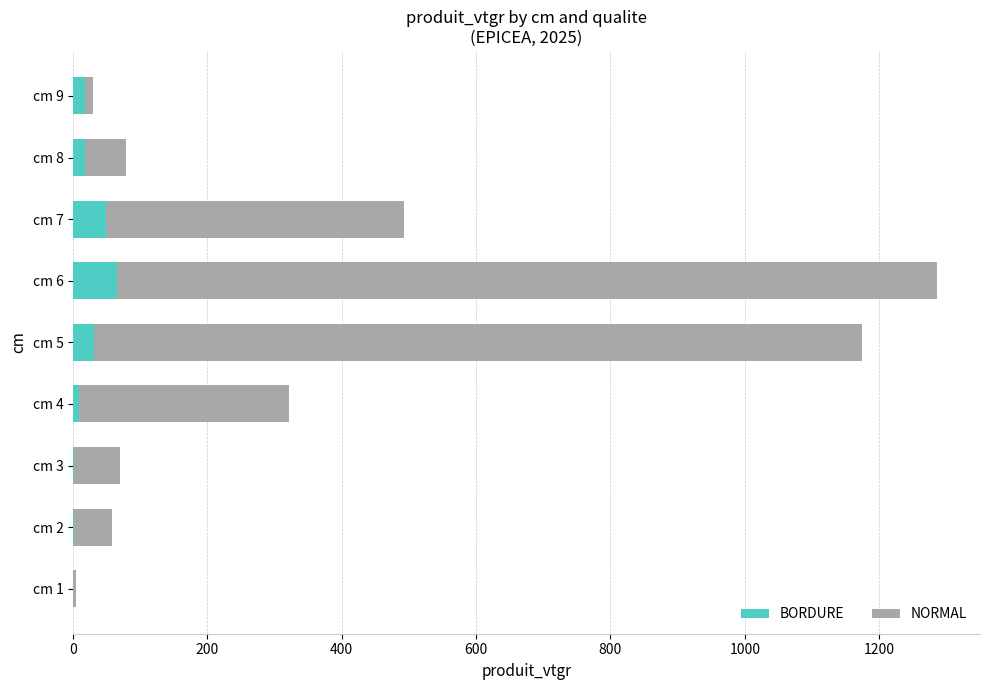

How many series are shown in this chart?

2